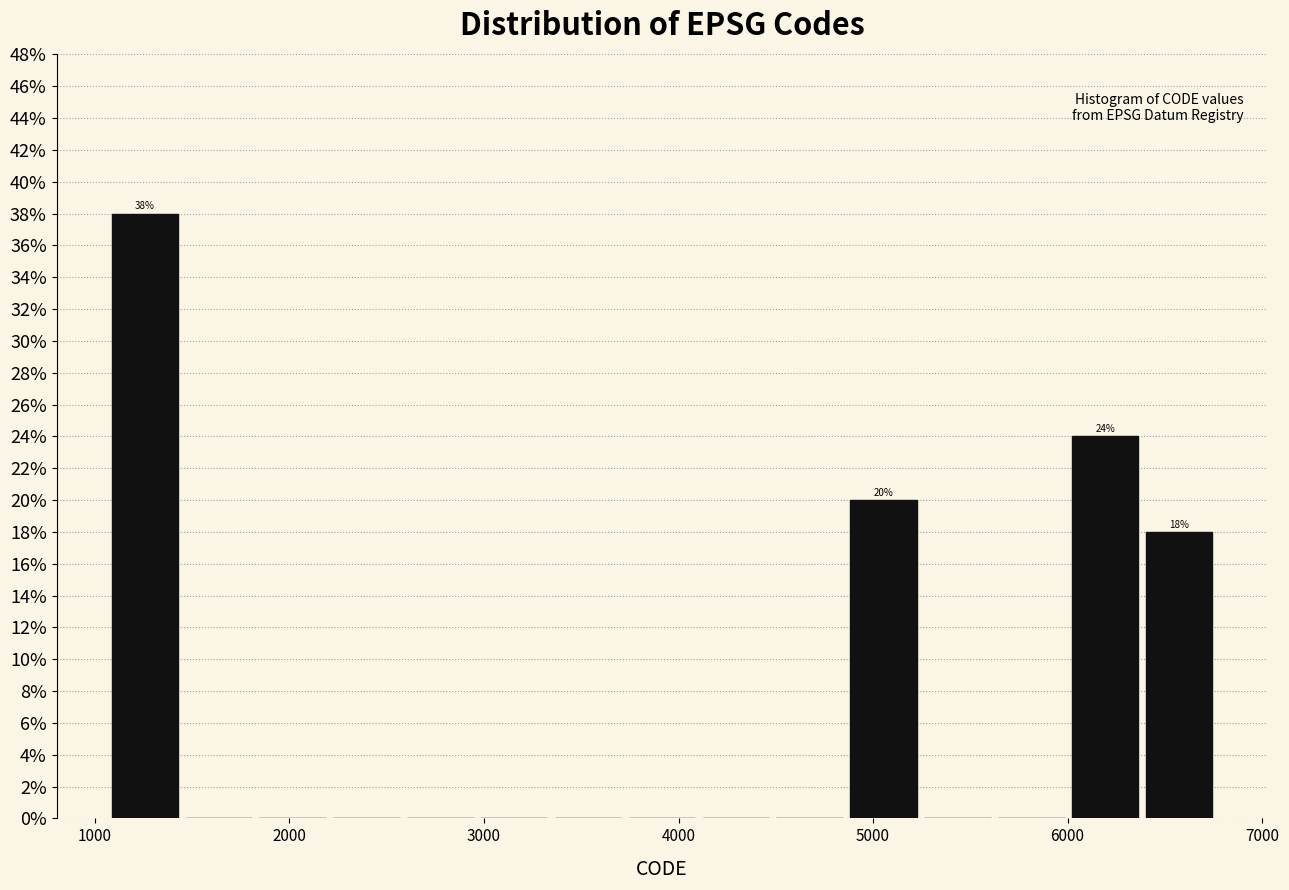

Around what value on the x-axis is the tallest bar? Give the approximate position of its centre, as read against the axis.

1300